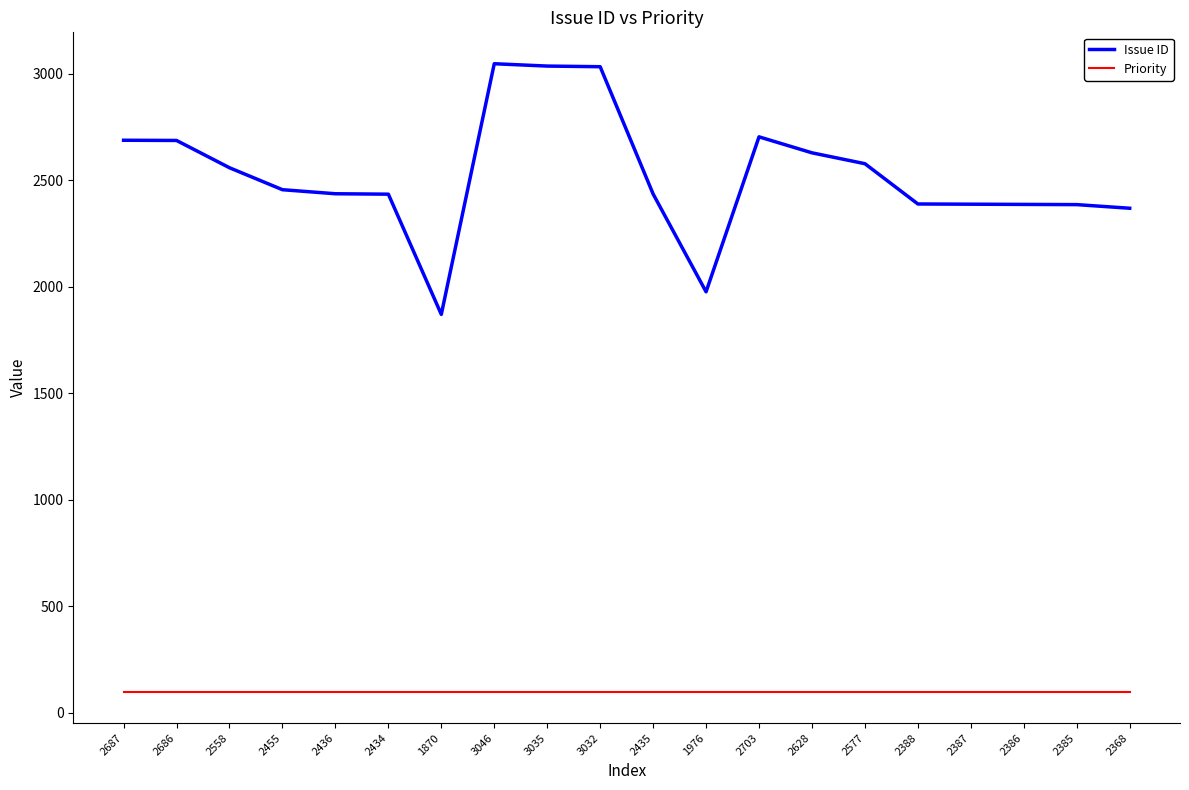

What is the sum of all Issue ID values?

50472